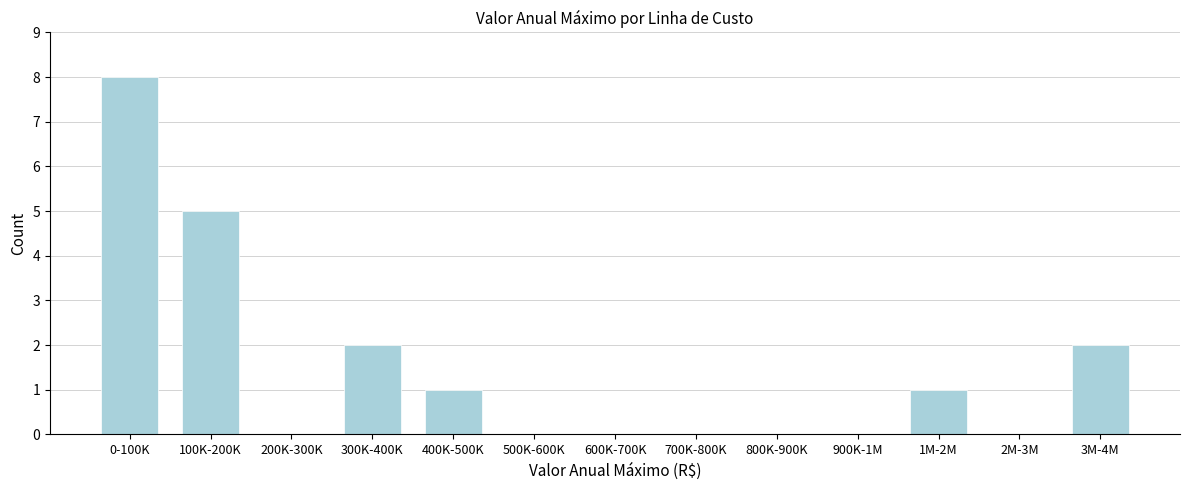

Reading left to right, transcribe all the data shown in this chart.

0-100K=8	100K-200K=5	200K-300K=0	300K-400K=2	400K-500K=1	500K-600K=0	600K-700K=0	700K-800K=0	800K-900K=0	900K-1M=0	1M-2M=1	2M-3M=0	3M-4M=2